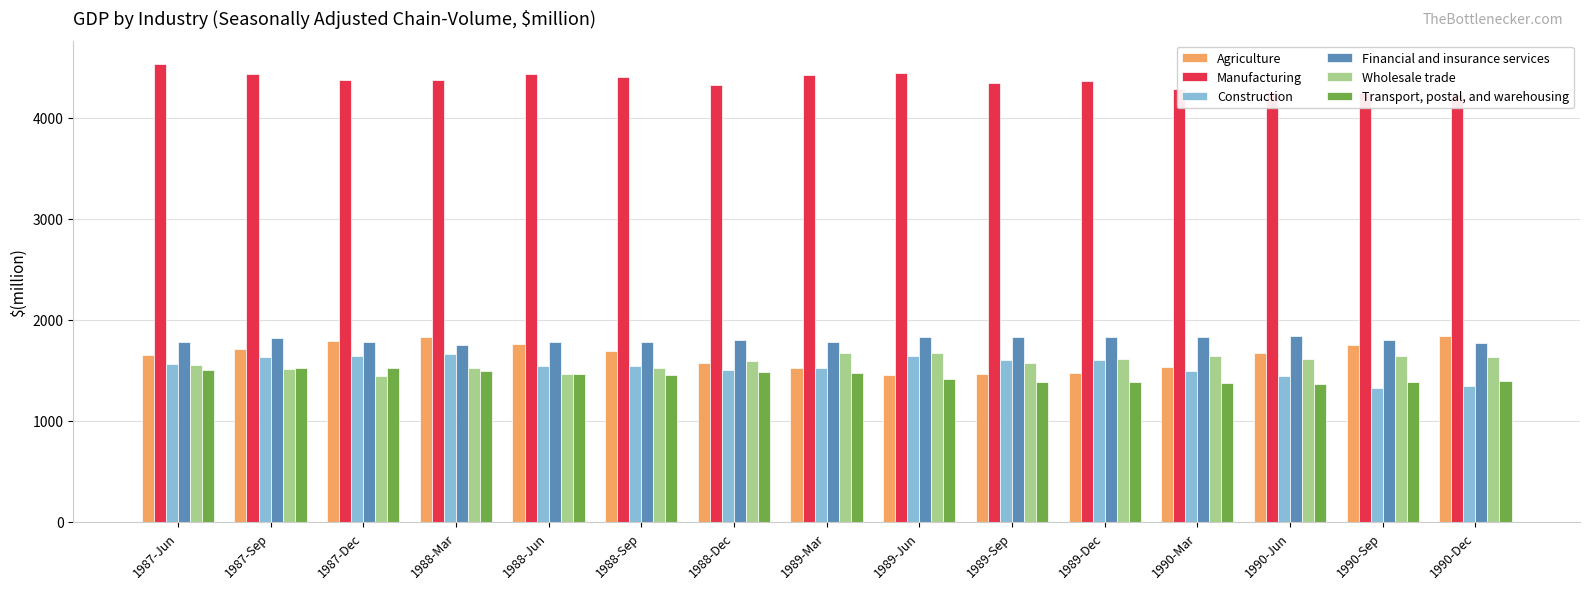

The value of Transport, postal, and warehousing at 1988-Sep is 1453. True or false?

True